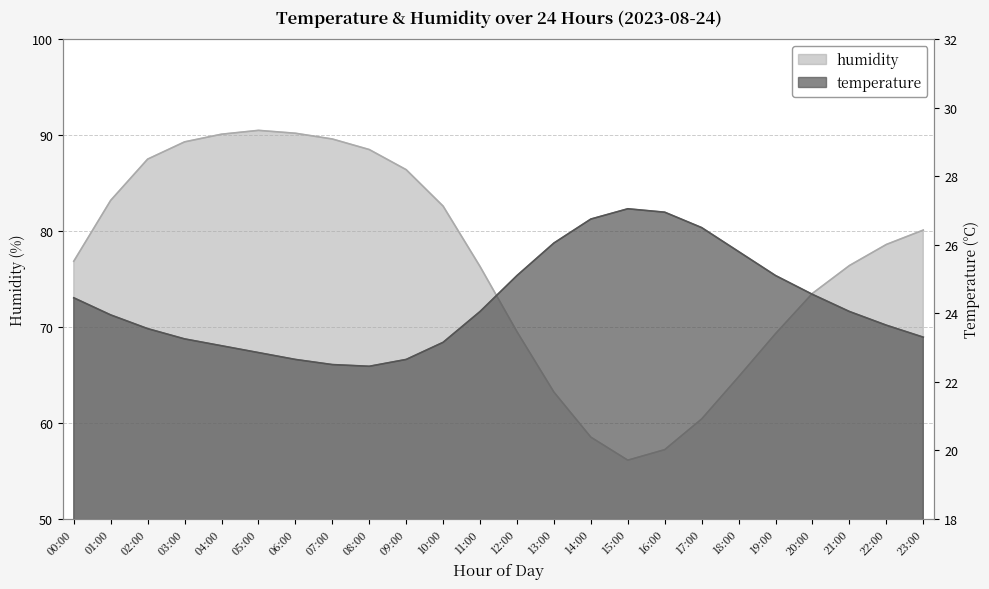

At how many categories does at least one series exceed 76?

15